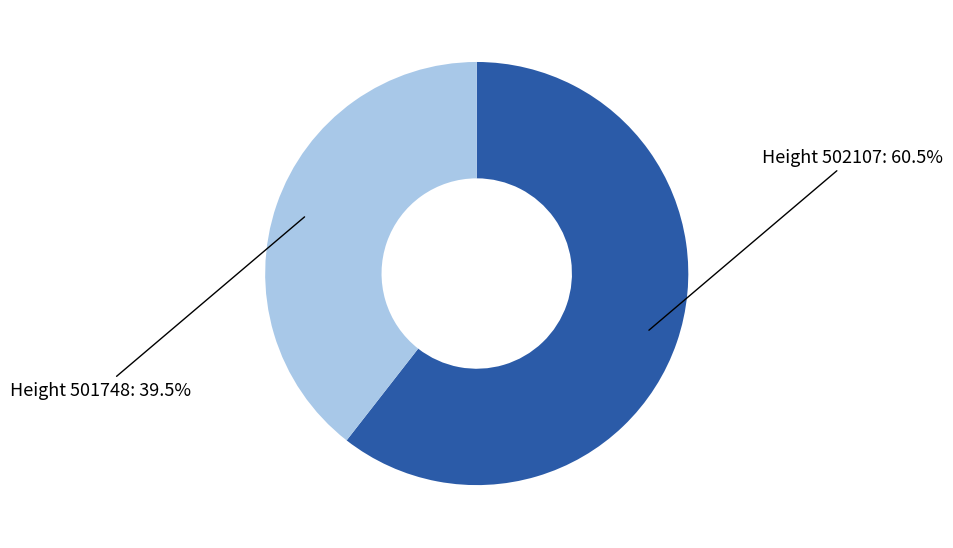

Count the number of slices in the pie.

2